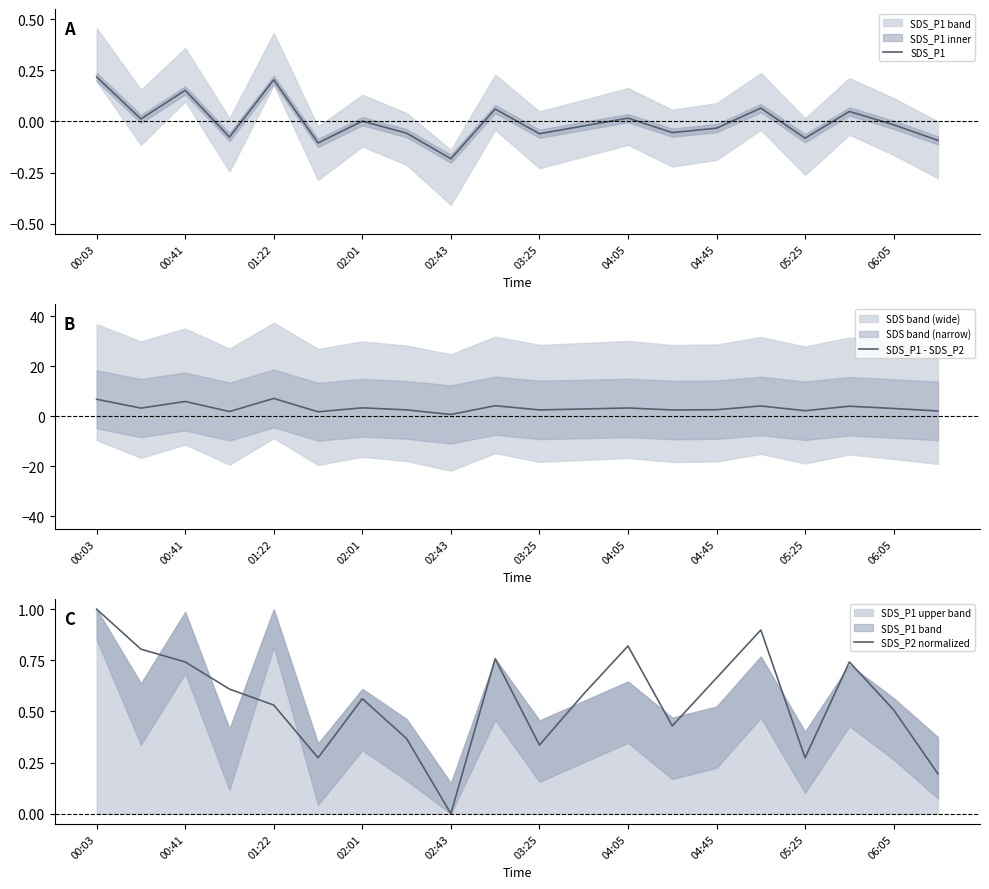

What are all the series names shown in the legend?

SDS_P1, SDS_P1 - SDS_P2, SDS_P2 normalized